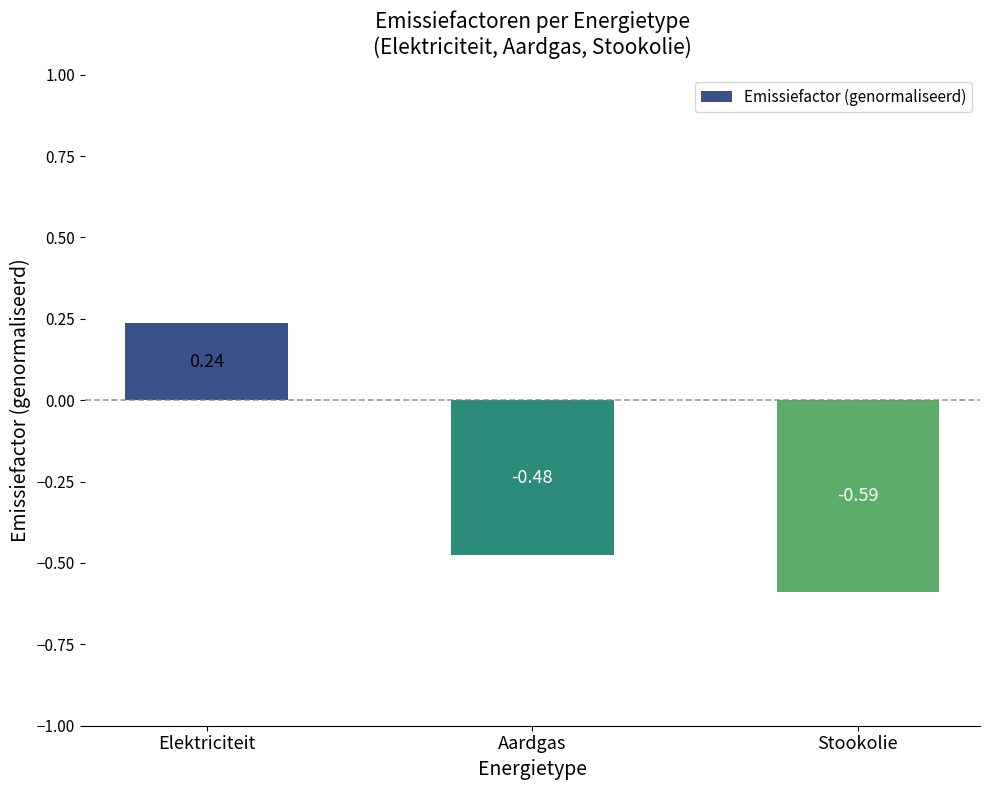

What is the label of the 2nd bar from the right?

Aardgas